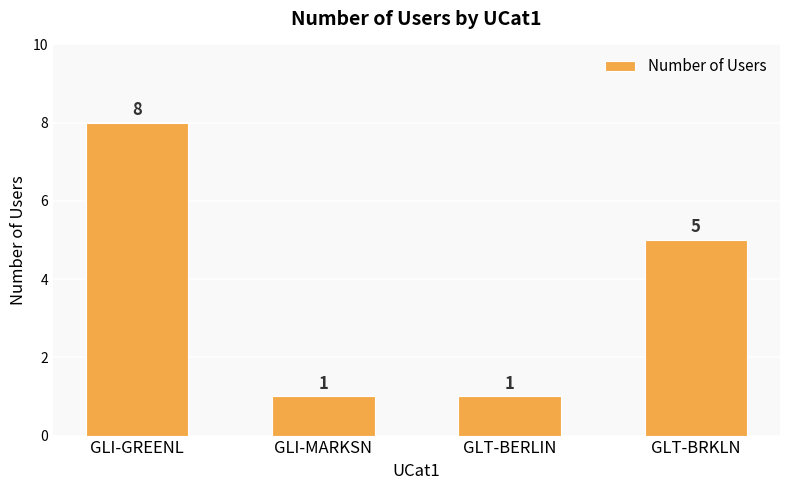

At which label does the data first exceed 5?

GLI-GREENL